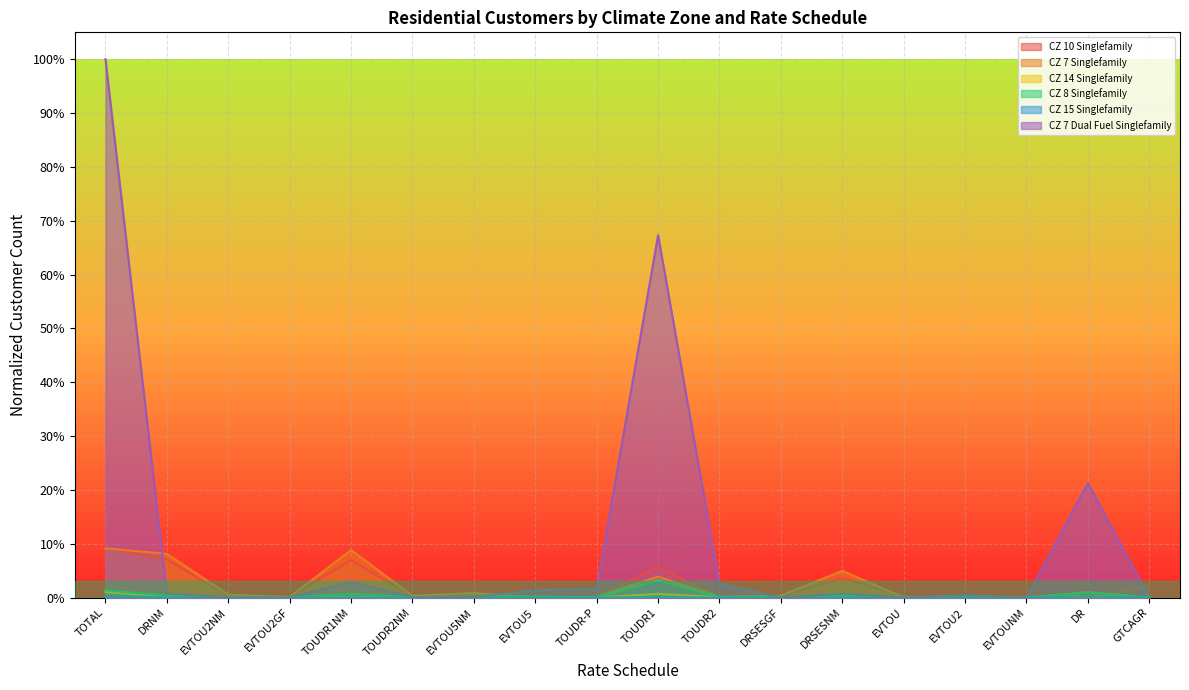

What is the maximum value for CZ 10 Singlefamily?

0.1